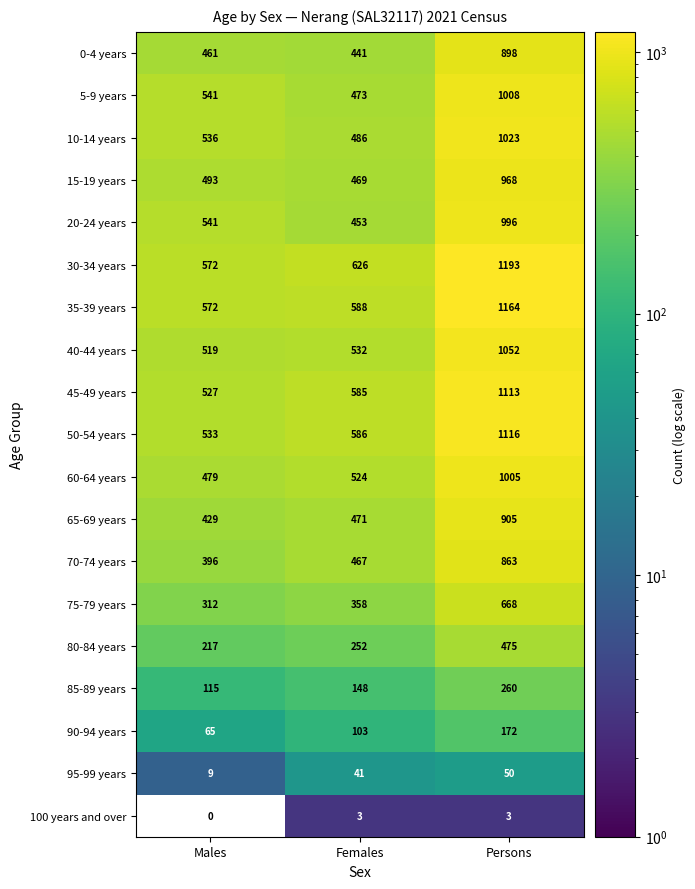

The 85-89 years series shows 260 at Persons. True or false?

True